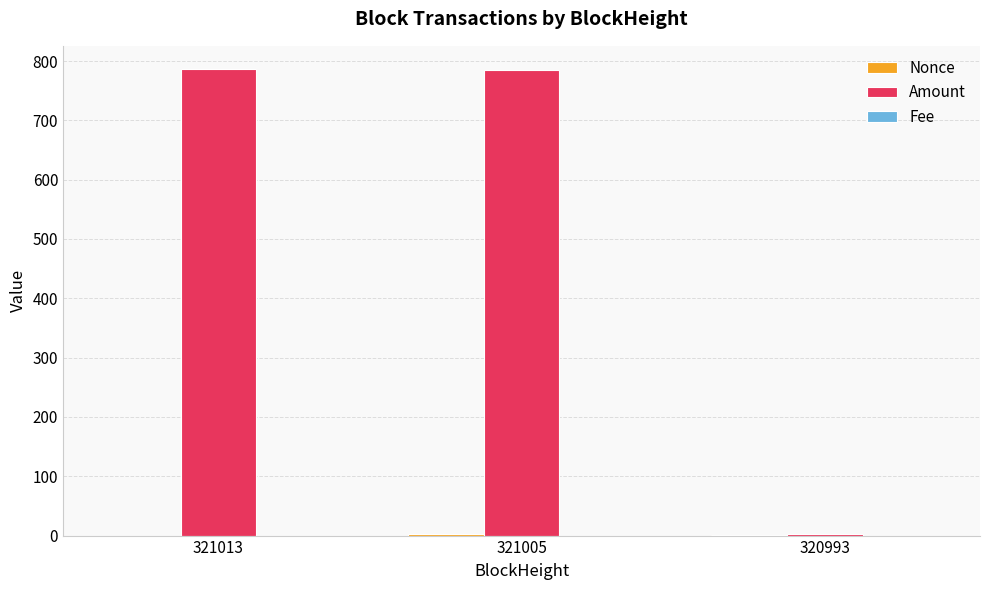

True or false: Amount has a value of 786.3 at 321013.

True